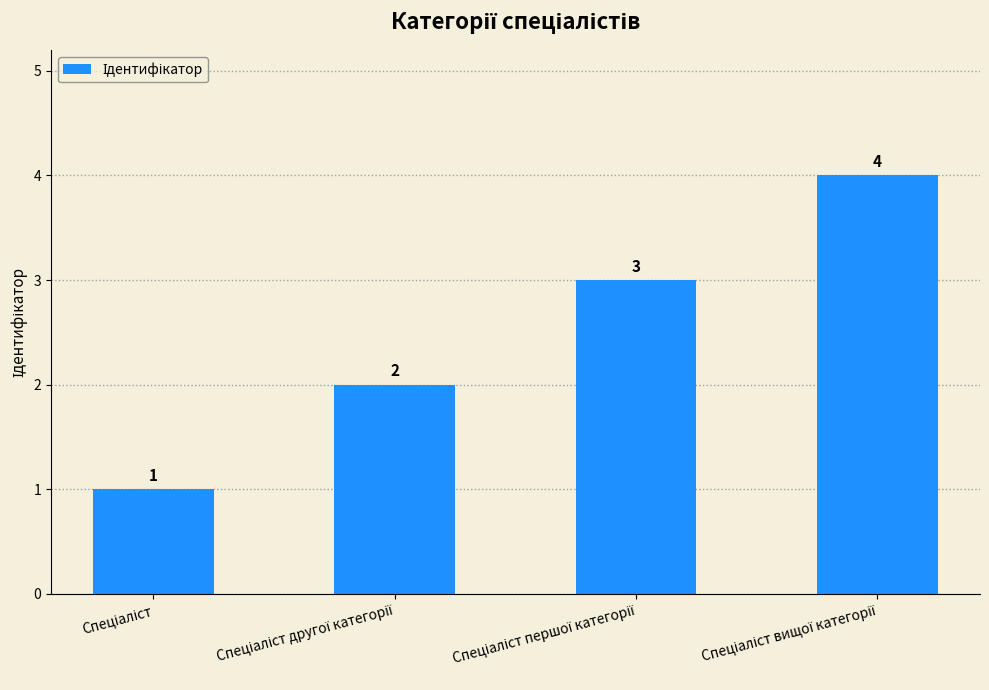

What is the difference between the maximum and second lowest values?

2